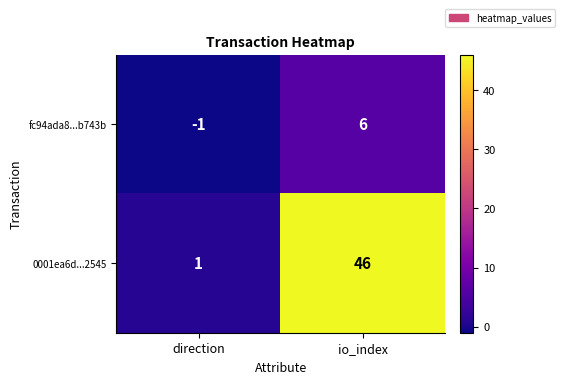

Which series has the largest total across all categories?

0001ea6d...2545